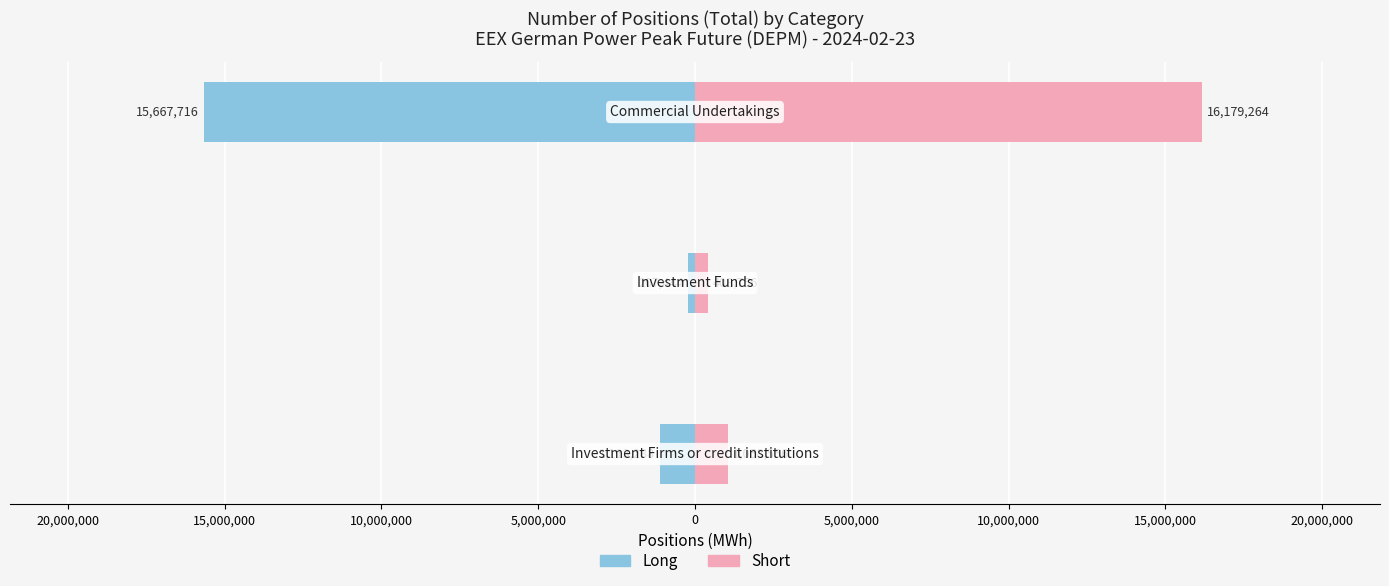

How many groups of bars are there?

3